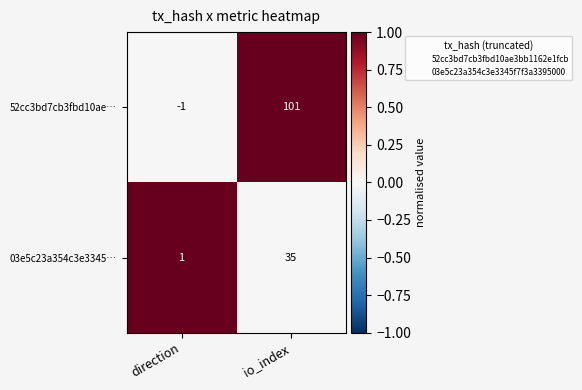

What is the difference between the maximum and minimum values in the 03e5c23a354c3e3345… series?

34